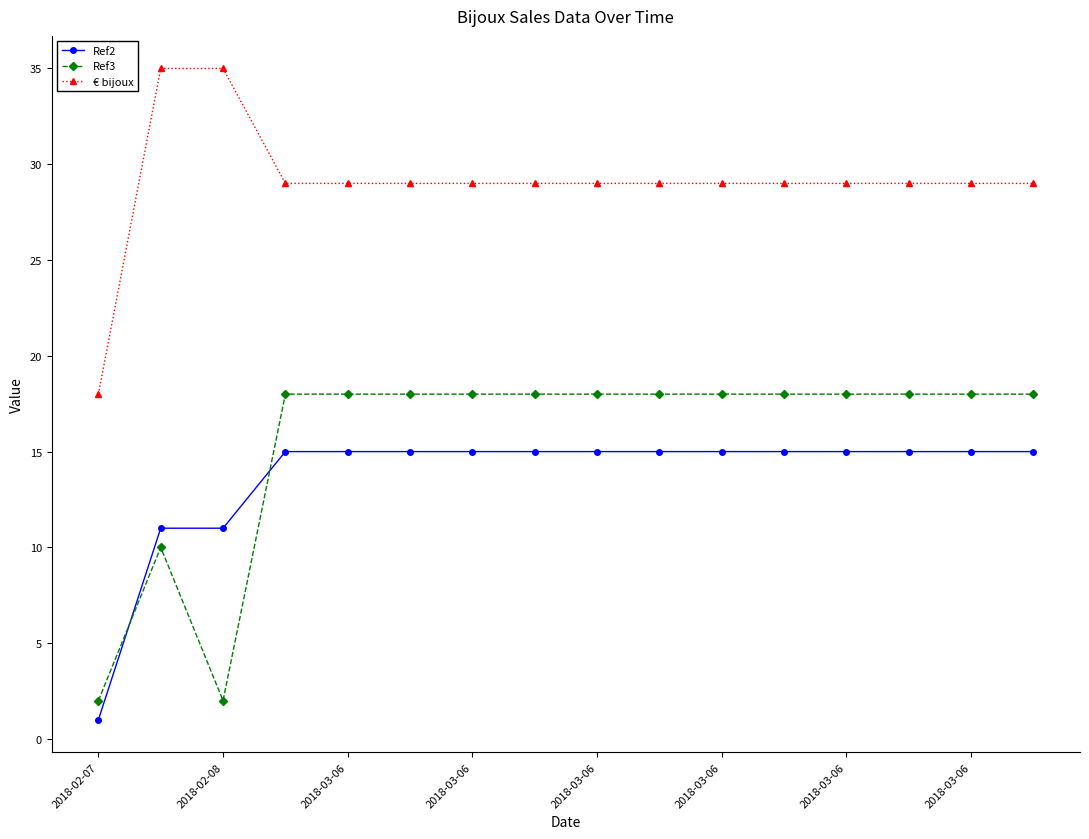

True or false: Ref3 has more than 0 interior local peaks.

True